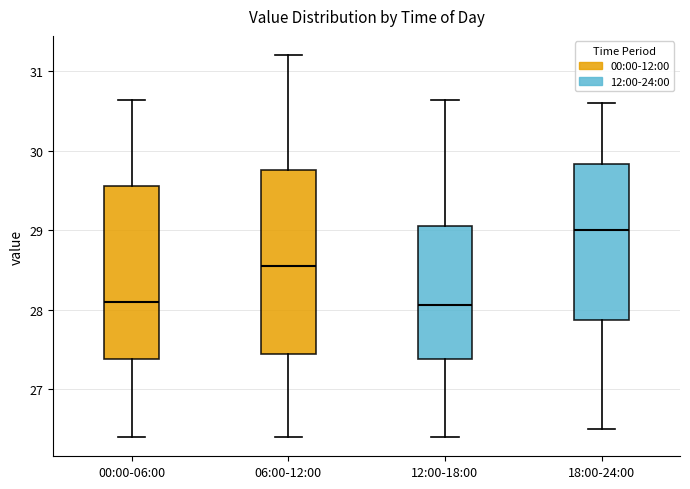

Comparing the boxes themselves (not the whiskers), which one is the tallest?

06:00-12:00